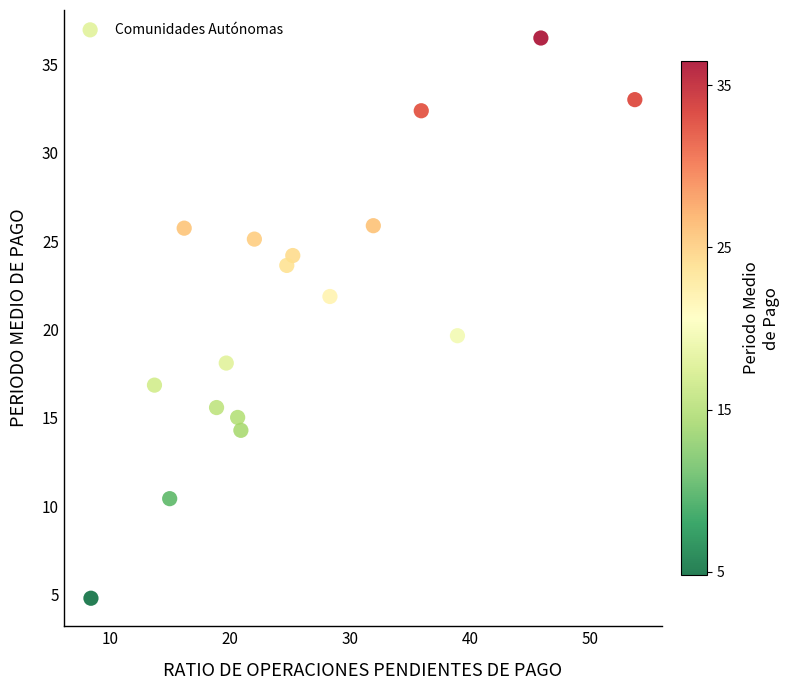

What is the range of X values (max minus min)?

45.4